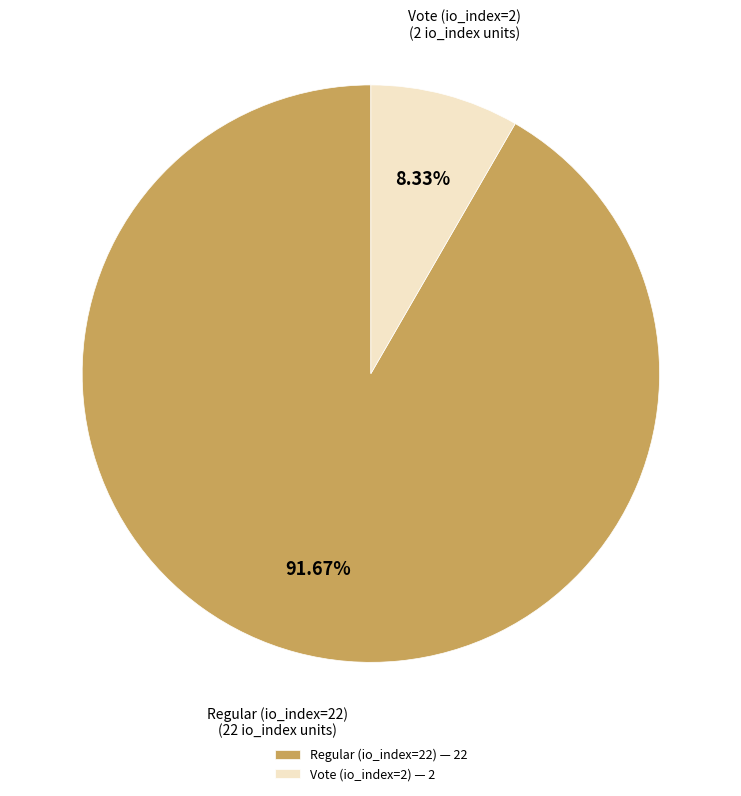

To the nearest percent, what percentage of the pie is Regular (io_index=22)?

92%